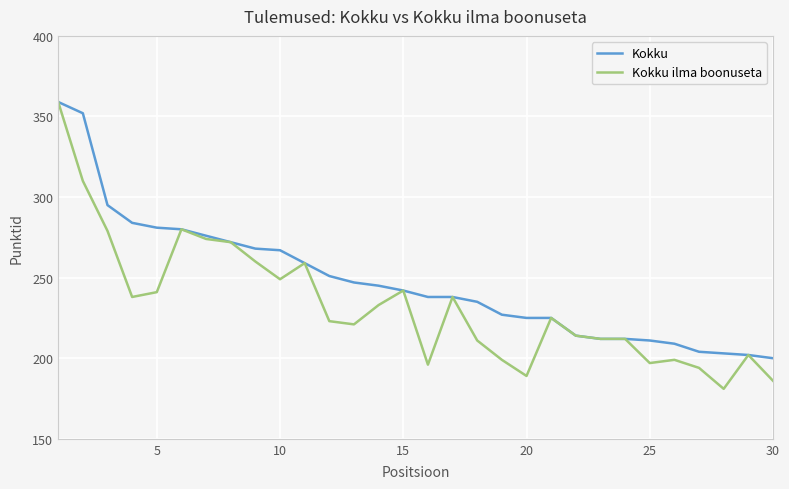

Reading left to right, extract all data points from this chart.

Kokku: 359	352	295	284	281	280	276	272	268	267	259	251	247	245	242	238	238	235	227	225	225	214	212	212	211	209	204	203	202	200
Kokku ilma boonuseta: 359	310	279	238	241	280	274	272	260	249	259	223	221	233	242	196	238	211	199	189	225	214	212	212	197	199	194	181	202	186